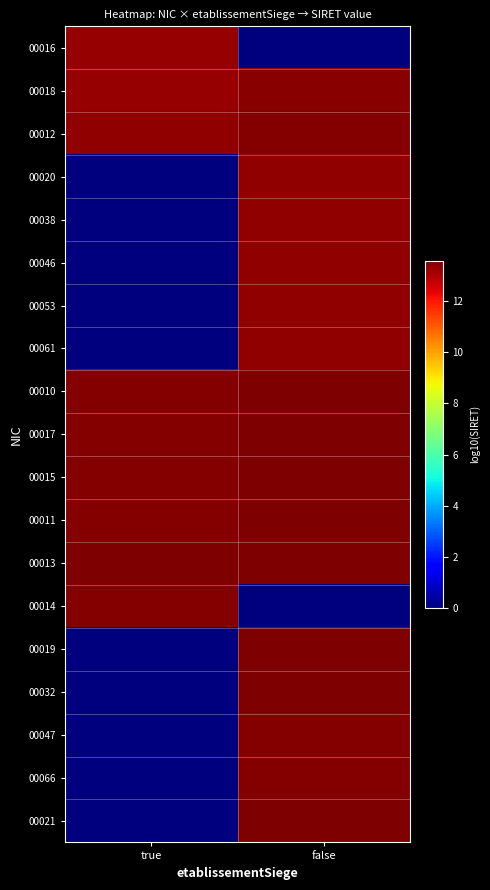

Reading left to right, extract all data points from this chart.

00016: true=13.3	false=0.0
00018: true=13.3	false=13.4
00012: true=13.3	false=13.5
00020: true=0.0	false=13.3
00038: true=0.0	false=13.3
00046: true=0.0	false=13.3
00053: true=0.0	false=13.3
00061: true=0.0	false=13.3
00010: true=13.5	false=13.5
00017: true=13.5	false=13.6
00015: true=13.5	false=13.5
00011: true=13.5	false=13.5
00013: true=13.5	false=13.5
00014: true=13.5	false=0.0
00019: true=0.0	false=13.5
00032: true=0.0	false=13.5
00047: true=0.0	false=13.5
00066: true=0.0	false=13.5
00021: true=0.0	false=13.6